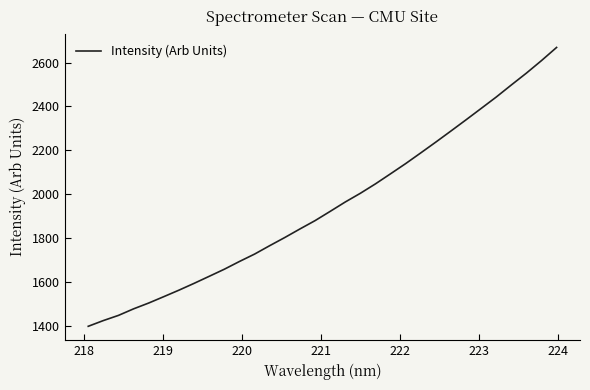

What is the difference between the maximum and minimum values?

1270.6